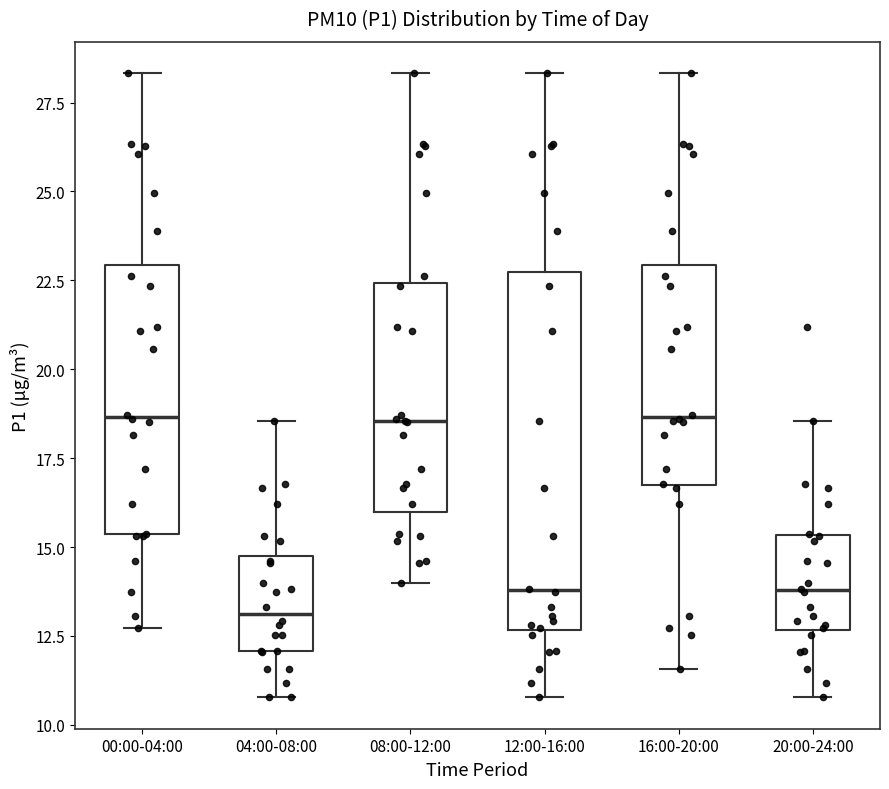

Where is the lower edge of the box for 12:00-16:00 on the y-axis? The values are not printed on the chart, so give them approximately, as read against the axis.

12.5